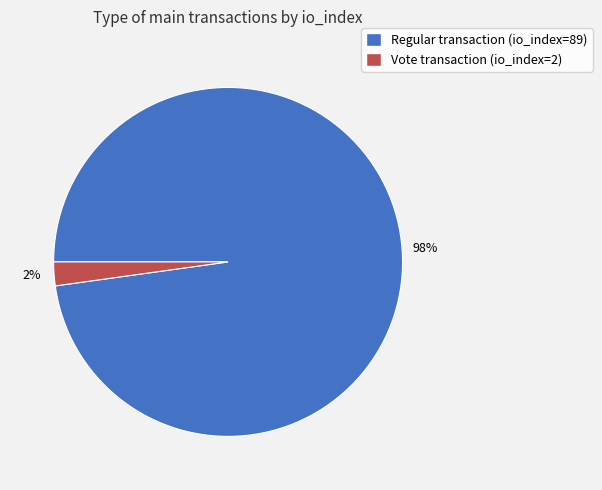

Is there a majority slice in this chart?

Yes